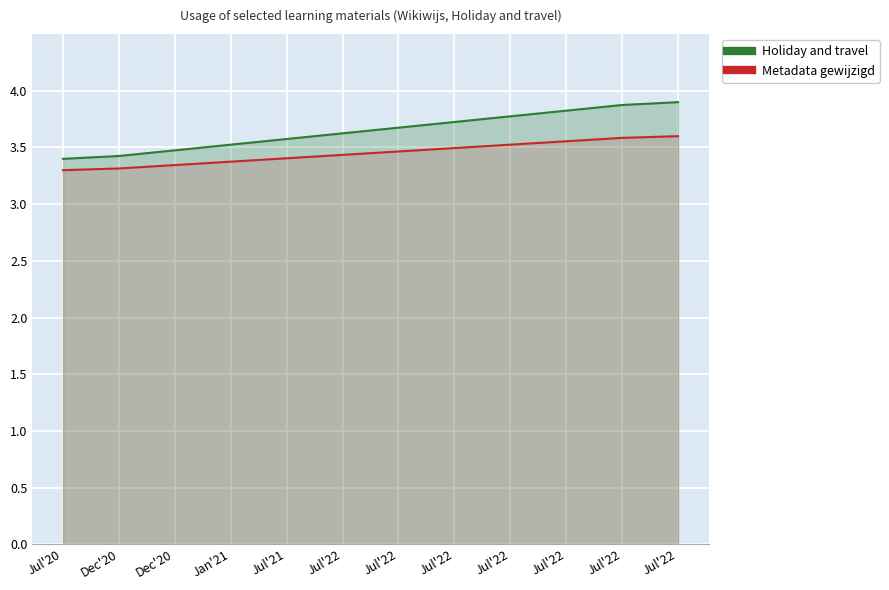

True or false: Holiday and travel and Metadata gewijzigd intersect in this chart.

False